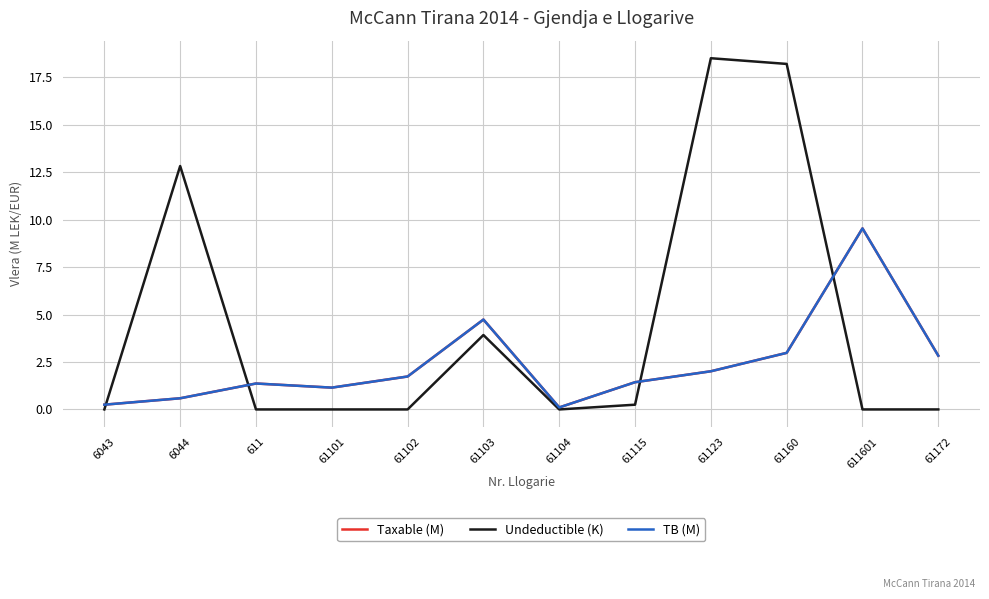

Between 6043 and 61102, which is larger?

61102